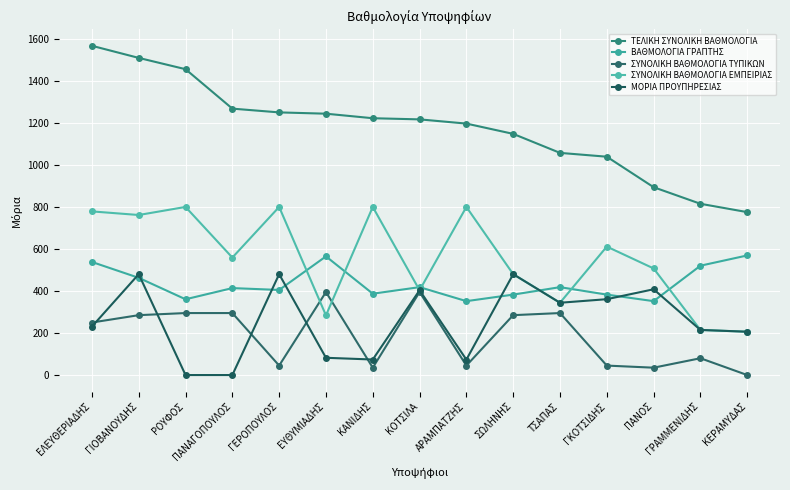

Does the chart display data point markers on the line(s)?

Yes